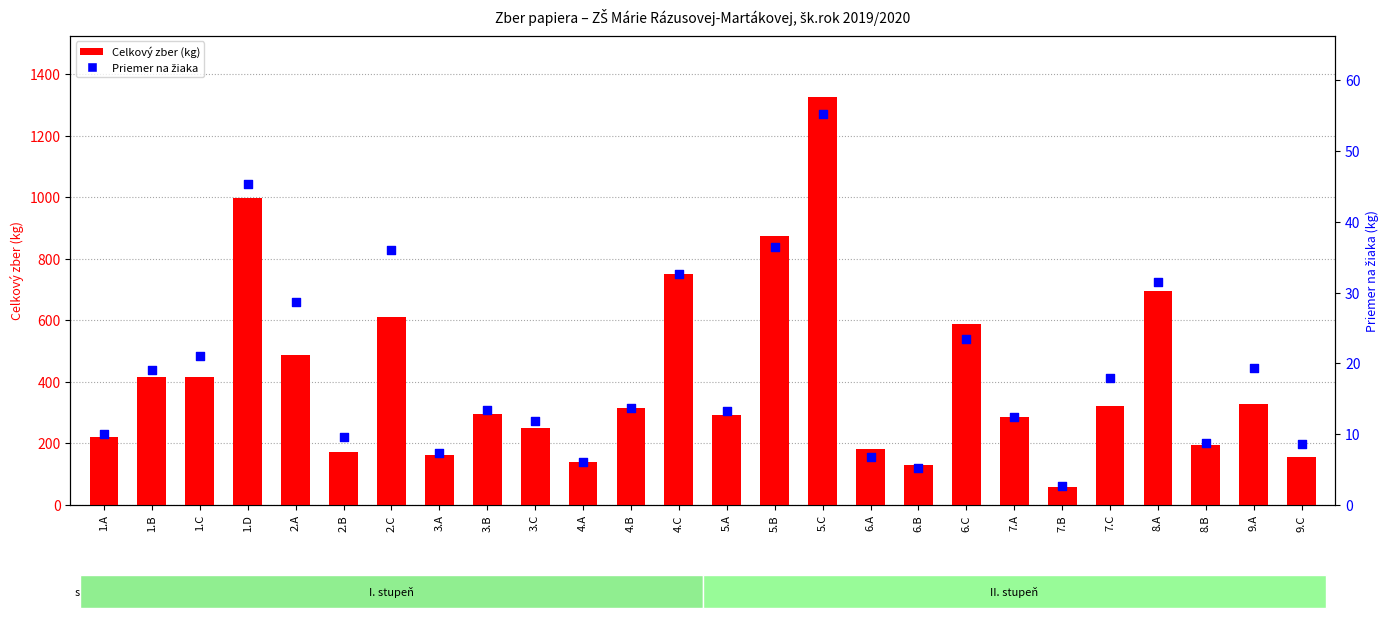

Which series contains the highest Y value?

Celkový zber (kg)